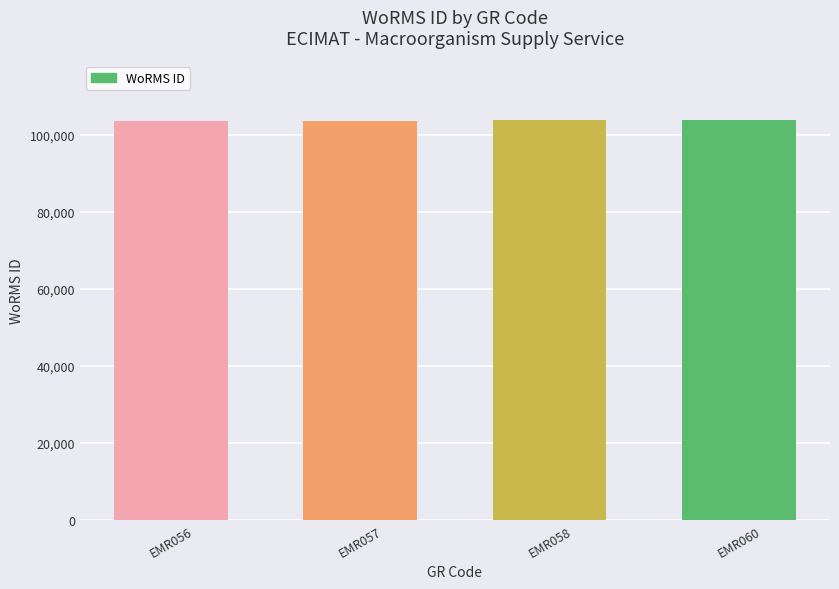

The value at EMR058 is 61921. True or false?

False